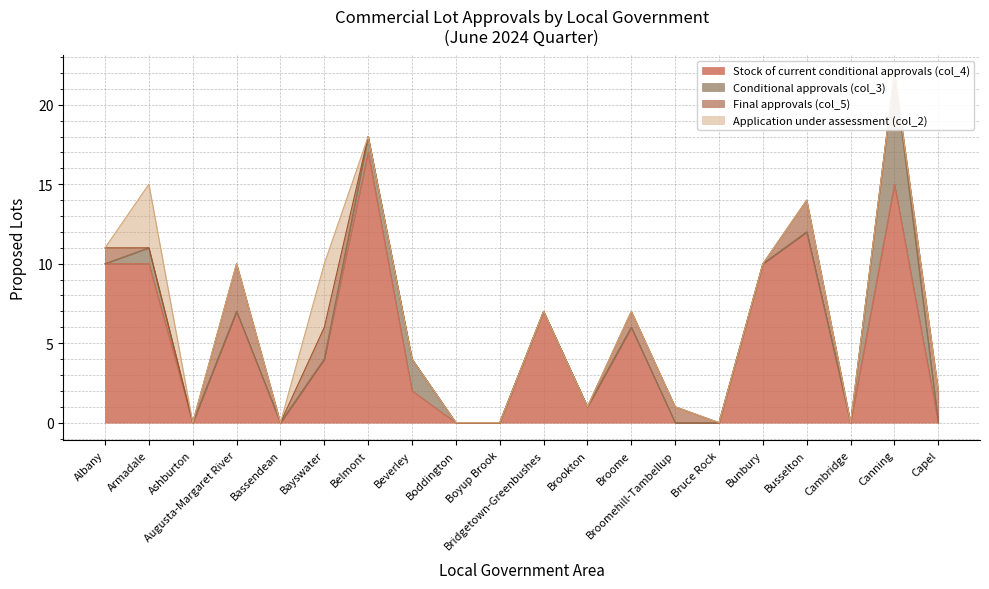

Reading left to right, transcribe all the data shown in this chart.

Stock of current conditional approvals (col_4): Albany=10	Armadale=10	Ashburton=0	Augusta-Margaret River=7	Bassendean=0	Bayswater=4	Belmont=17	Beverley=2	Boddington=0	Boyup Brook=0	Bridgetown-Greenbushes=7	Brookton=1	Broome=6	Broomehill-Tambellup=0	Bruce Rock=0	Bunbury=10	Busselton=12	Cambridge=0	Canning=15	Capel=0
Conditional approvals (col_3): Albany=0	Armadale=1	Ashburton=0	Augusta-Margaret River=0	Bassendean=0	Bayswater=0	Belmont=1	Beverley=2	Boddington=0	Boyup Brook=0	Bridgetown-Greenbushes=0	Brookton=0	Broome=0	Broomehill-Tambellup=0	Bruce Rock=0	Bunbury=0	Busselton=0	Cambridge=0	Canning=7	Capel=0
Final approvals (col_5): Albany=1	Armadale=0	Ashburton=0	Augusta-Margaret River=3	Bassendean=0	Bayswater=2	Belmont=0	Beverley=0	Boddington=0	Boyup Brook=0	Bridgetown-Greenbushes=0	Brookton=0	Broome=1	Broomehill-Tambellup=1	Bruce Rock=0	Bunbury=0	Busselton=2	Cambridge=0	Canning=0	Capel=2
Application under assessment (col_2): Albany=0	Armadale=4	Ashburton=0	Augusta-Margaret River=0	Bassendean=0	Bayswater=4	Belmont=0	Beverley=0	Boddington=0	Boyup Brook=0	Bridgetown-Greenbushes=0	Brookton=0	Broome=0	Broomehill-Tambellup=0	Bruce Rock=0	Bunbury=0	Busselton=0	Cambridge=0	Canning=0	Capel=0